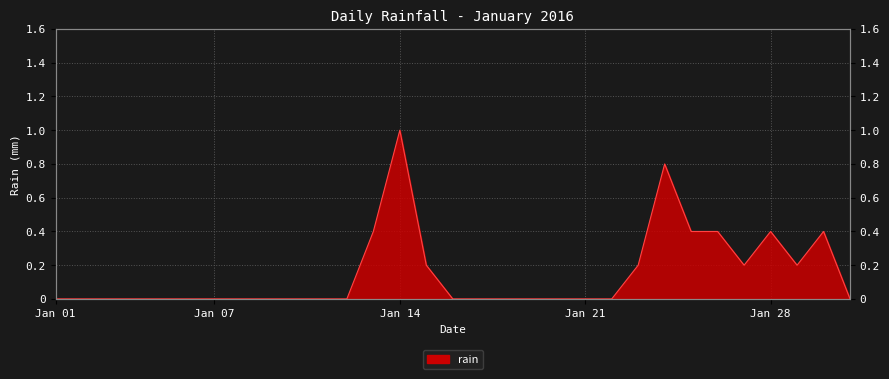

Rank the categories by value from highest to lowest.

2016-01-14, 2016-01-24, 2016-01-13, 2016-01-25, 2016-01-26, 2016-01-28, 2016-01-30, 2016-01-15, 2016-01-23, 2016-01-27, 2016-01-29, 2016-01-01, 2016-01-02, 2016-01-03, 2016-01-04, 2016-01-05, 2016-01-06, 2016-01-07, 2016-01-08, 2016-01-09, 2016-01-10, 2016-01-11, 2016-01-12, 2016-01-16, 2016-01-17, 2016-01-18, 2016-01-19, 2016-01-20, 2016-01-21, 2016-01-22, 2016-01-31